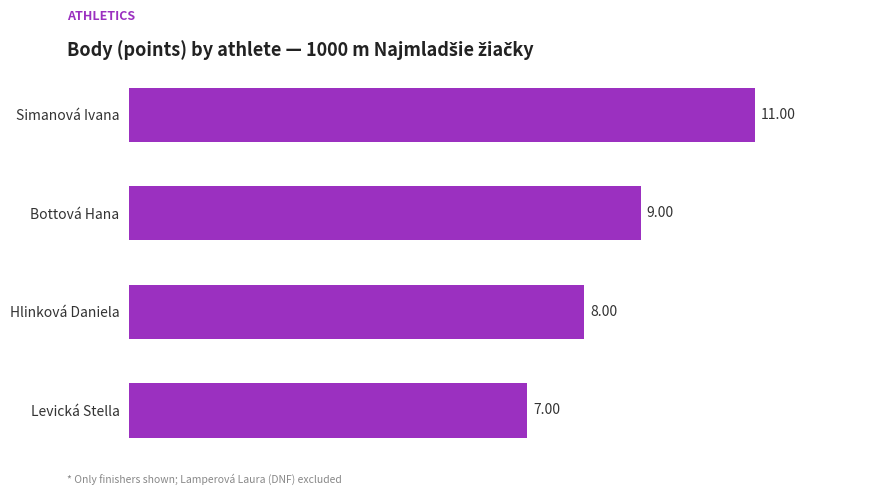

What is the difference between the maximum and minimum values?

4